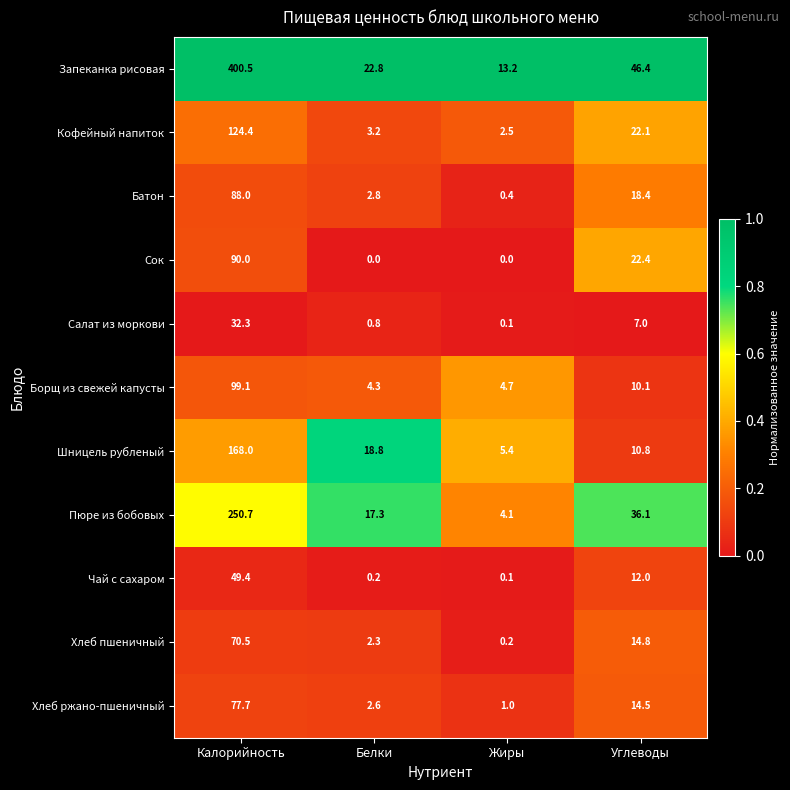

What is the spread (max minus min) of values at Белки?

22.8